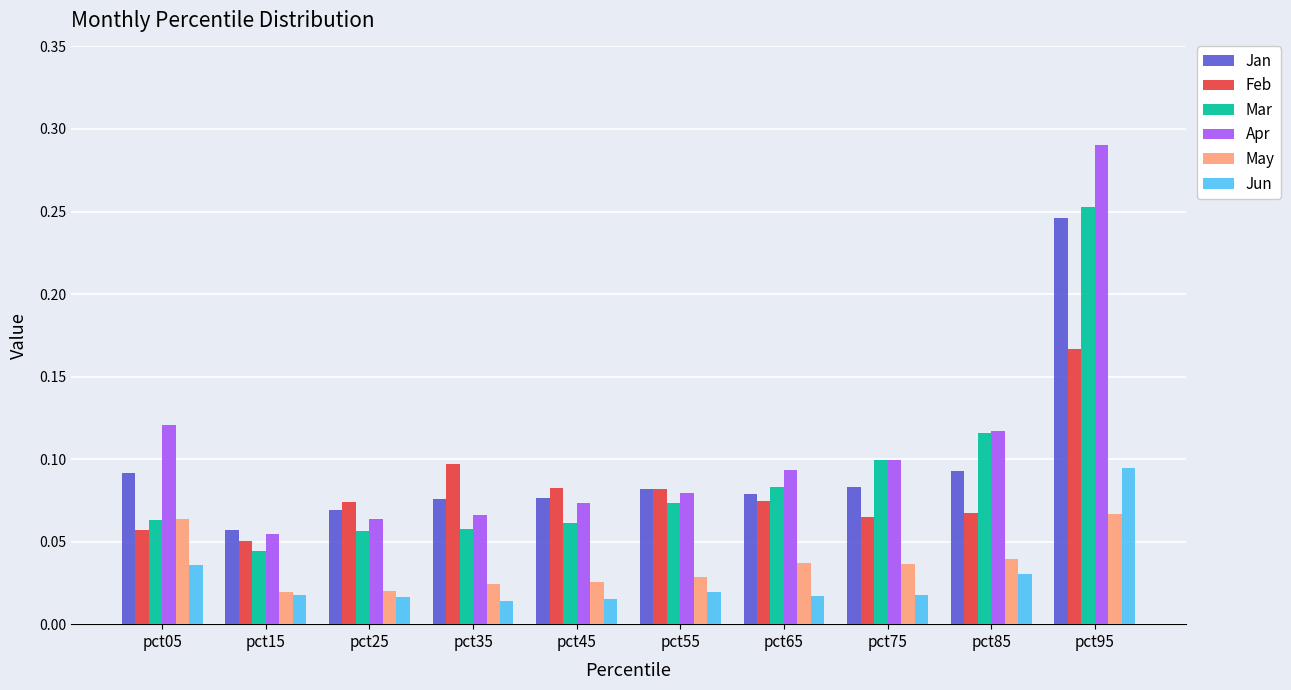

Which series has the largest total across all categories?

Apr